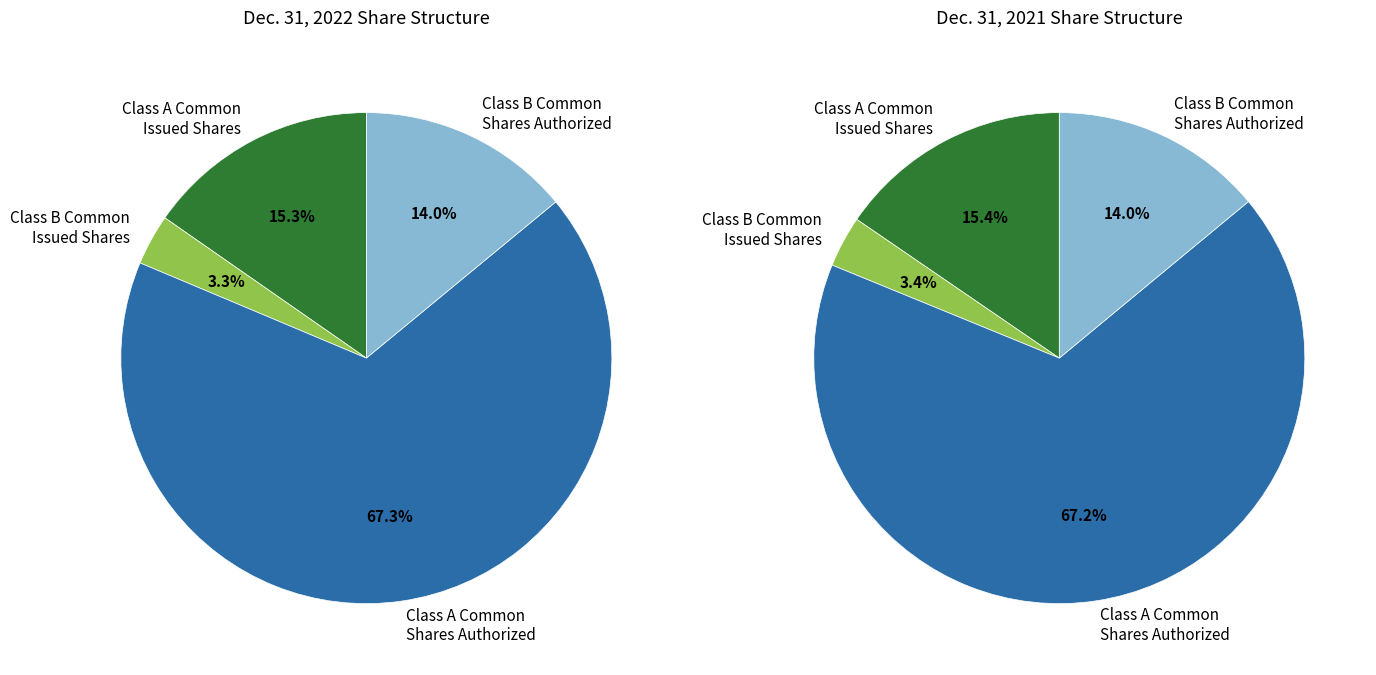

What is the ratio of the value at Class A Common
Shares Authorized to the value at Class B Common
Shares Authorized?

4.8